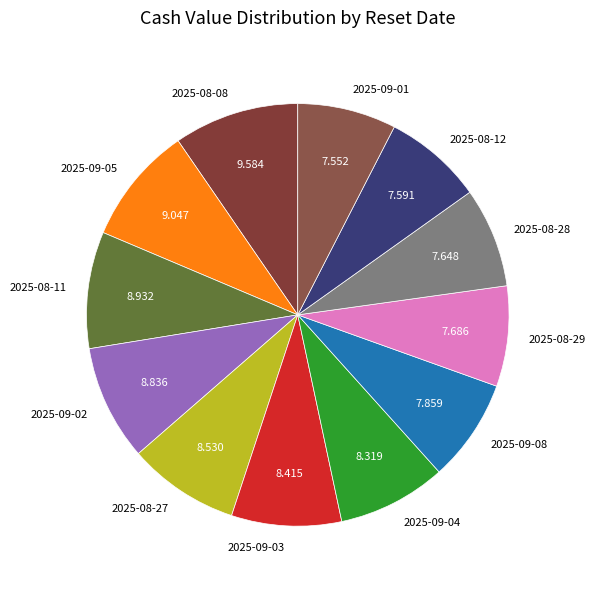

Is the sum of 2025-08-08 and 2025-08-11 greater than half?

No